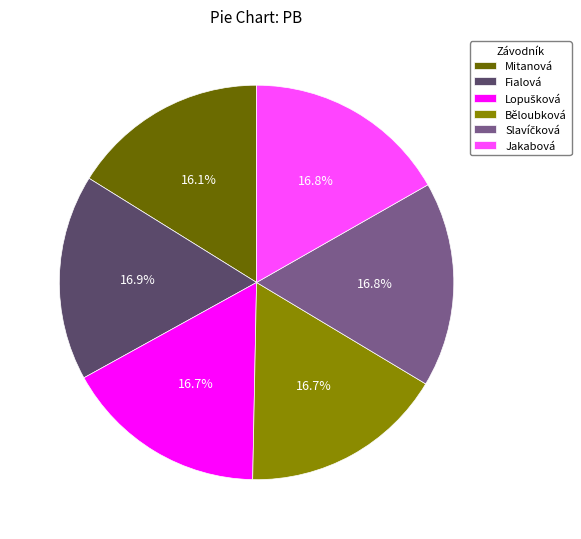

Is there any slice that represents more than half of the pie?

No